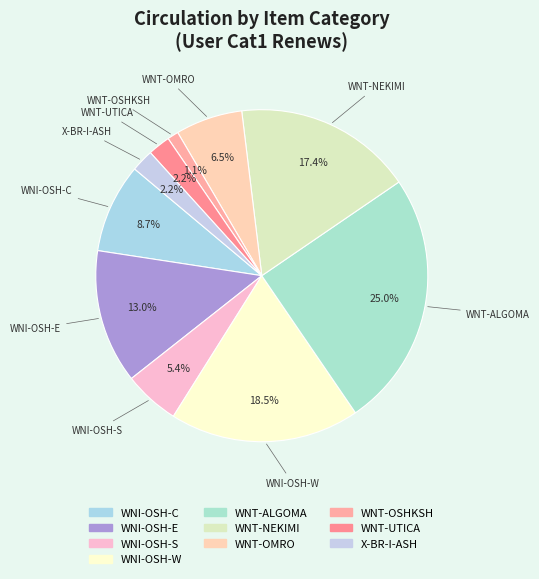

How many slices are in this pie chart?

10